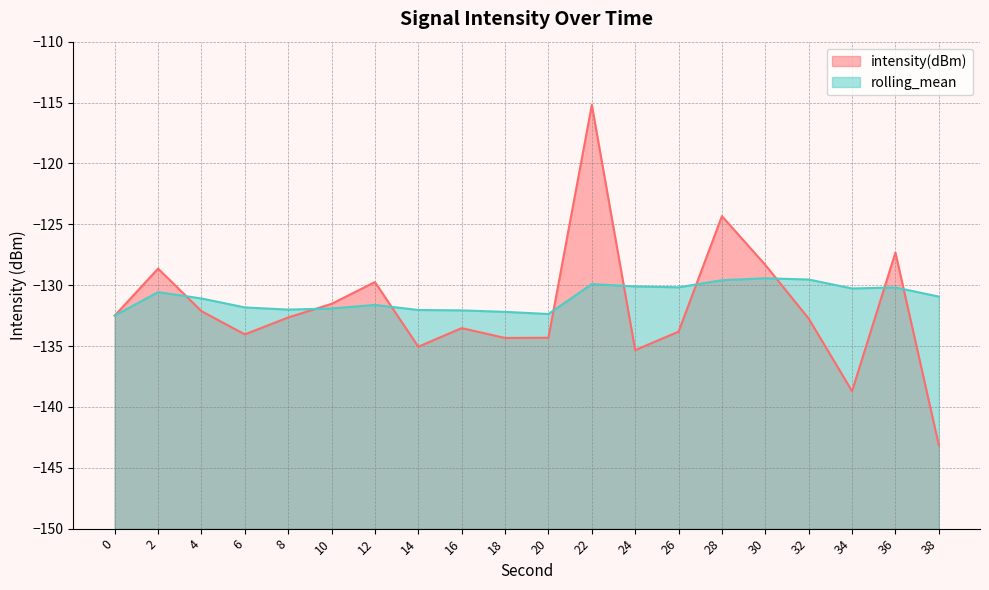

What are all the series names shown in the legend?

intensity(dBm), rolling_mean